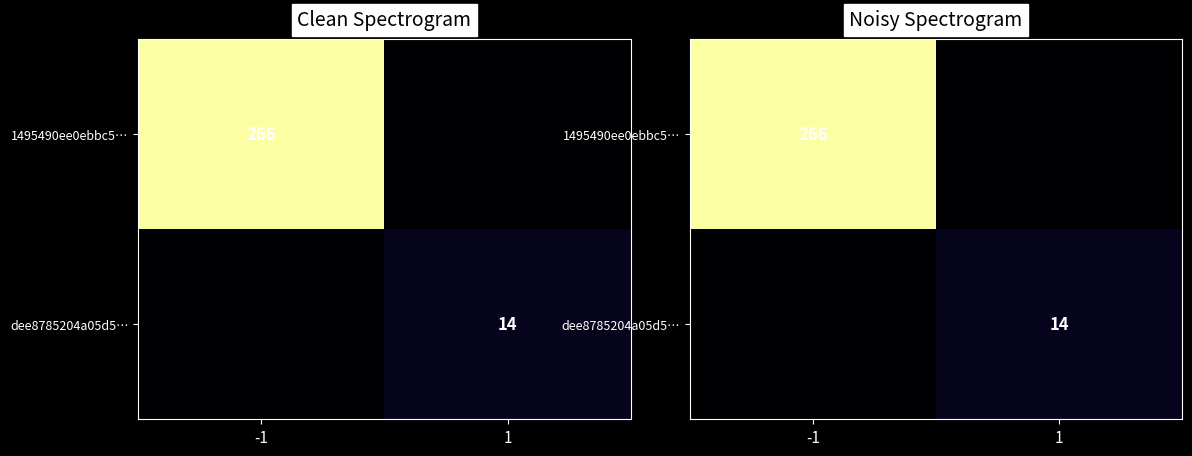

List the series in order of their peak value, highest first.

1495490ee0ebbc5…, dee8785204a05d5…